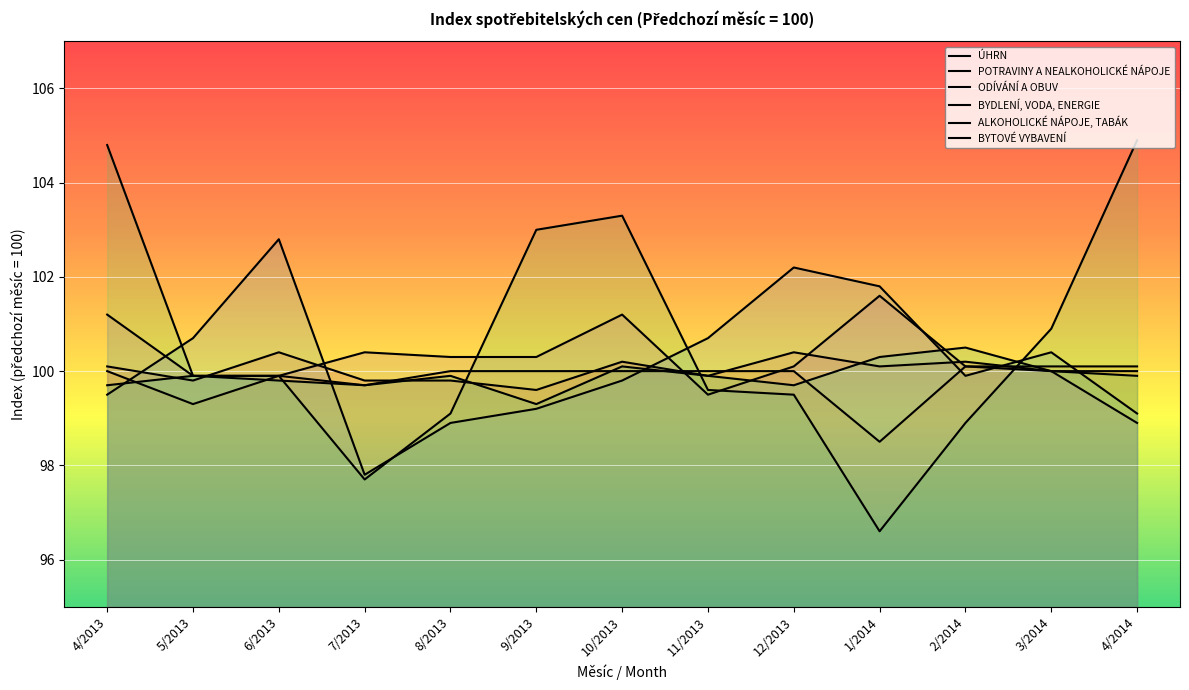

Where do ALKOHOLICKÉ NÁPOJE, TABÁK and BYTOVÉ VYBAVENÍ first cross each other?

10/2013 and 11/2013